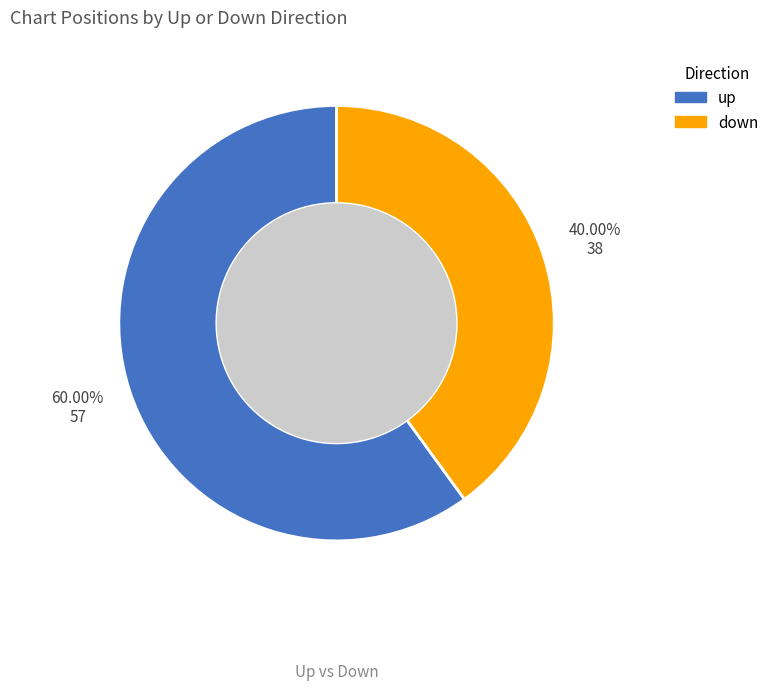

What percentage is NOT represented by up?

40.0%